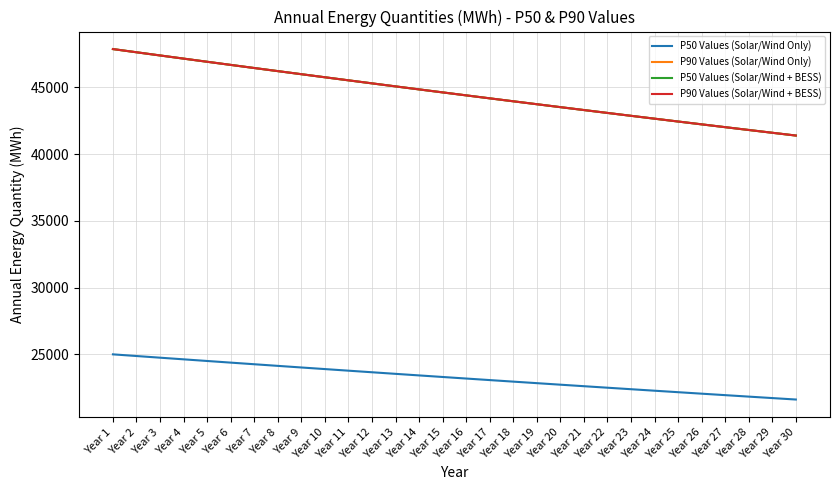

List the series in order of their peak value, highest first.

P90 Values (Solar/Wind Only), P50 Values (Solar/Wind + BESS), P90 Values (Solar/Wind + BESS), P50 Values (Solar/Wind Only)